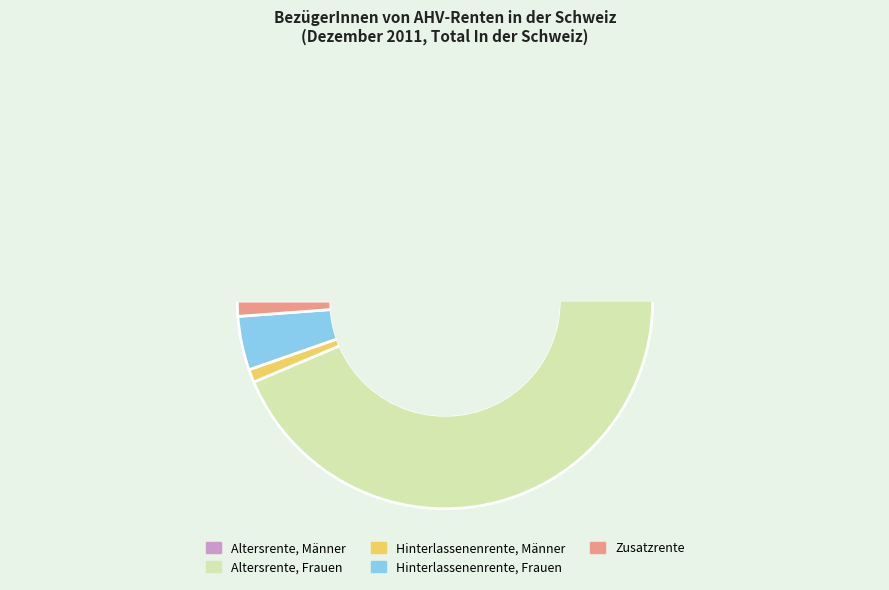

What is the largest slice in the pie chart?

Altersrente, Frauen